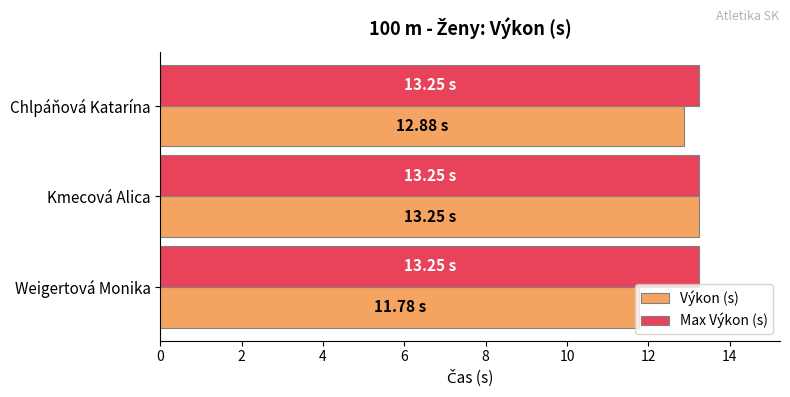

Is the value of Max Výkon (s) at Kmecová Alica greater than the value of Výkon (s) at Weigertová Monika?

Yes